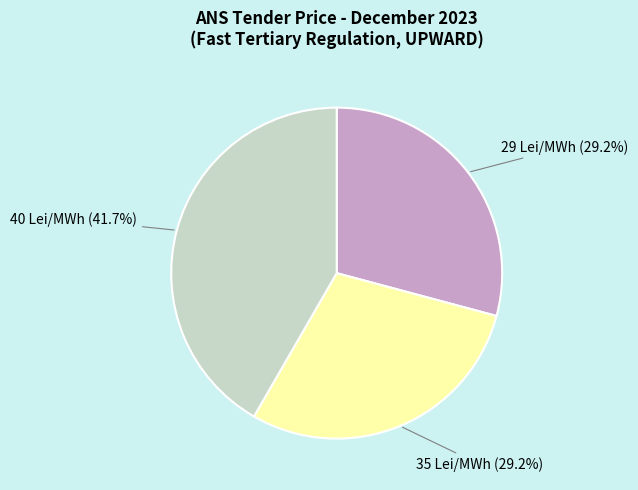

Approximately how many times larger is the value at 40 Lei/MWh compared to 35 Lei/MWh?

1.4